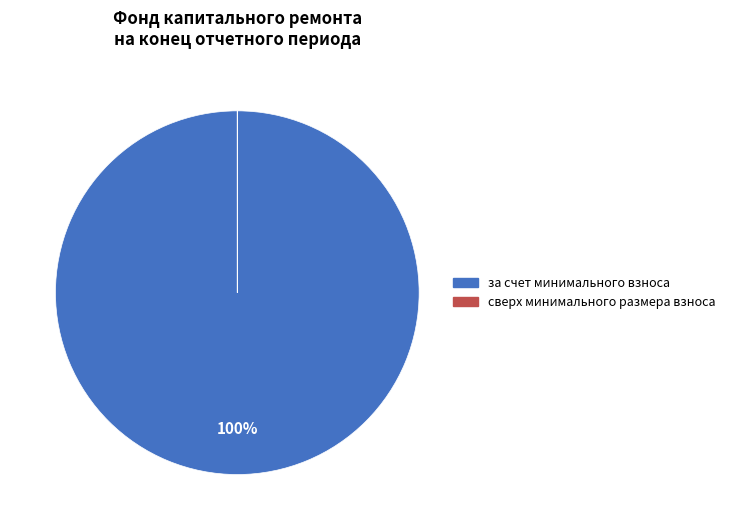

Which category accounts for the majority?

за счет минимального взноса